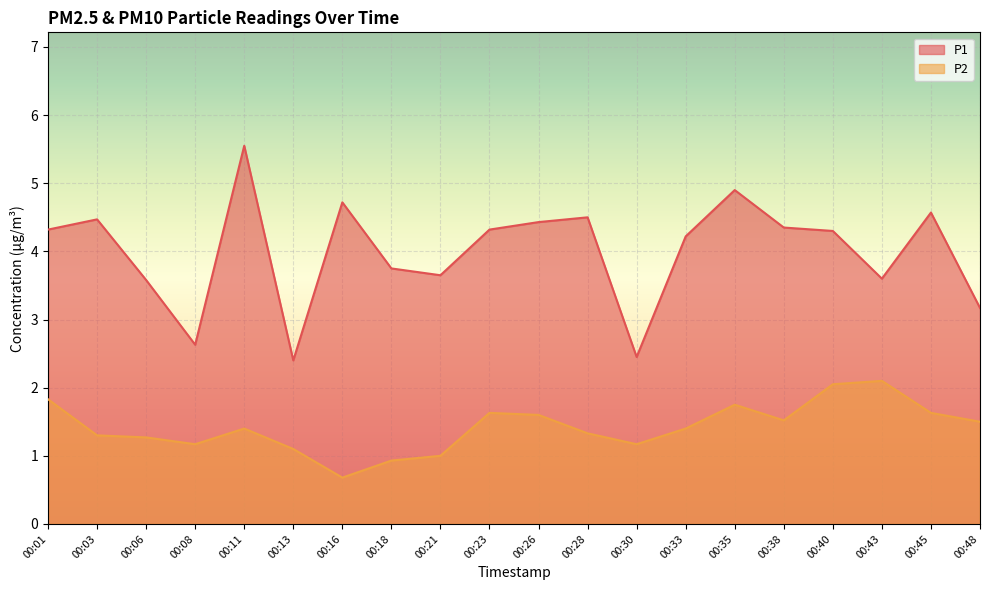

Where is the first local maximum for P2?

00:11